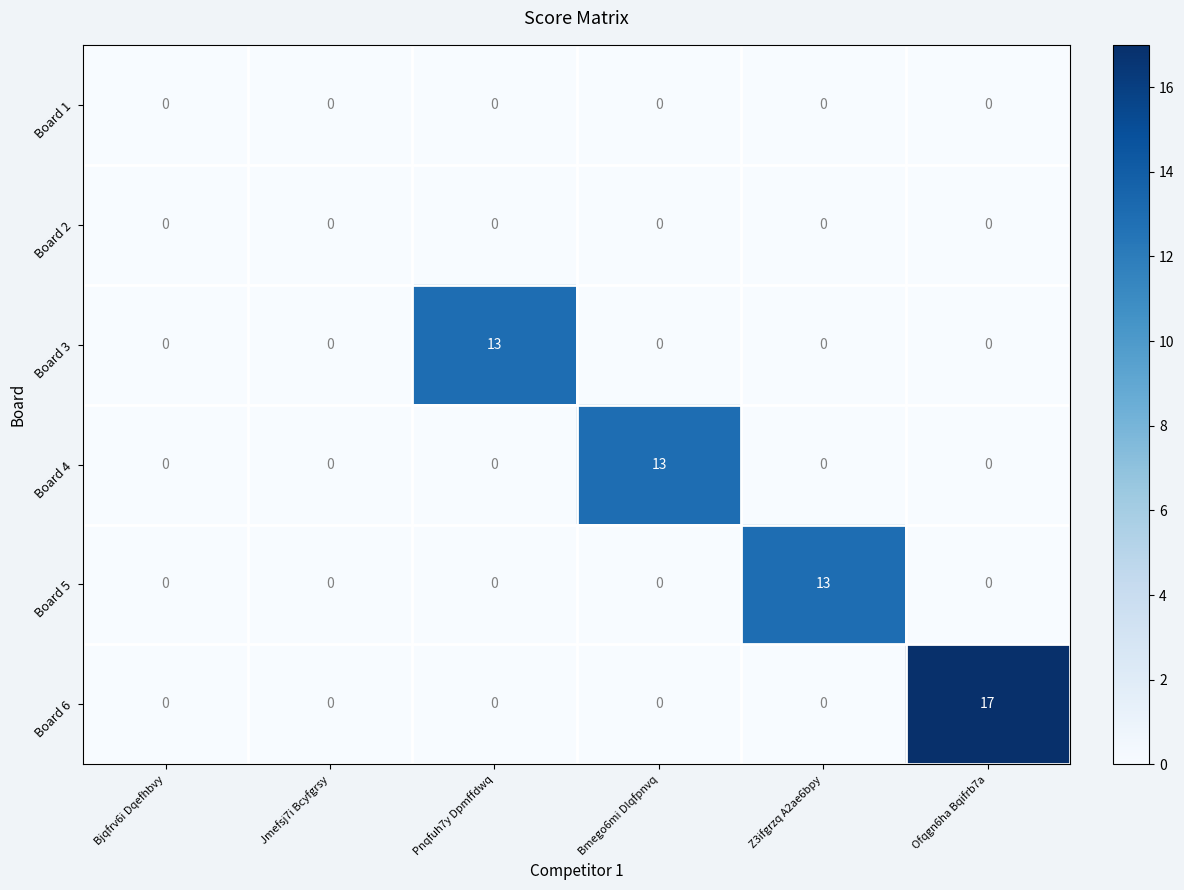

What is the difference between the Board 5 values at Z3ifgrzq A2ae6bpy and Jmefsj7i Bcyfgrsy?

13